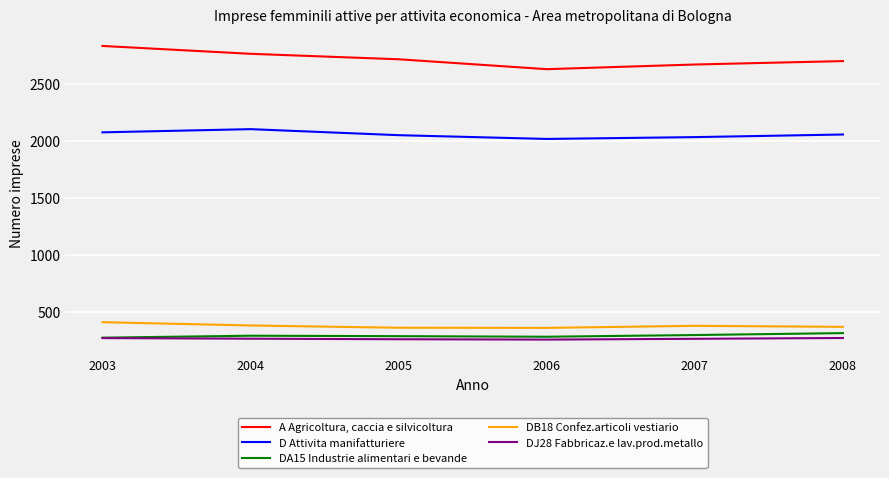

What is the sum of all A Agricoltura, caccia e silvicoltura values?

16318